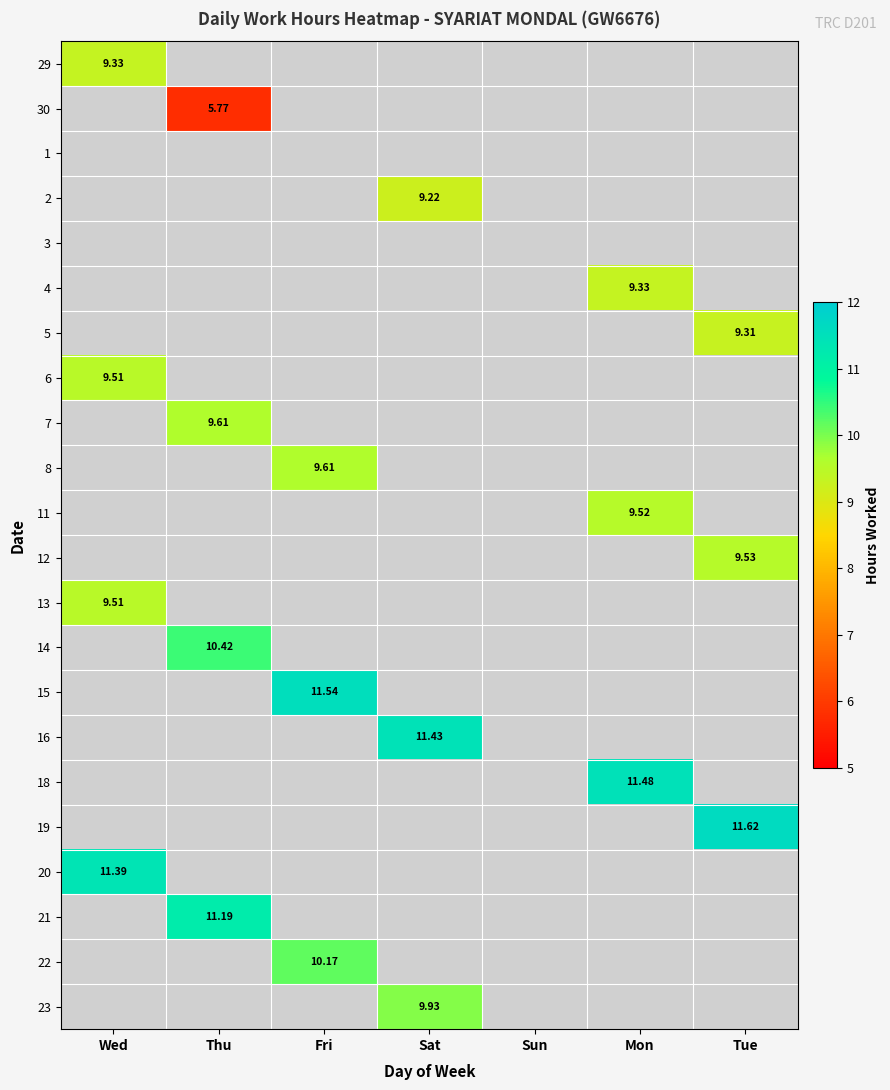

What is the lowest value of the 29 series?

9.3